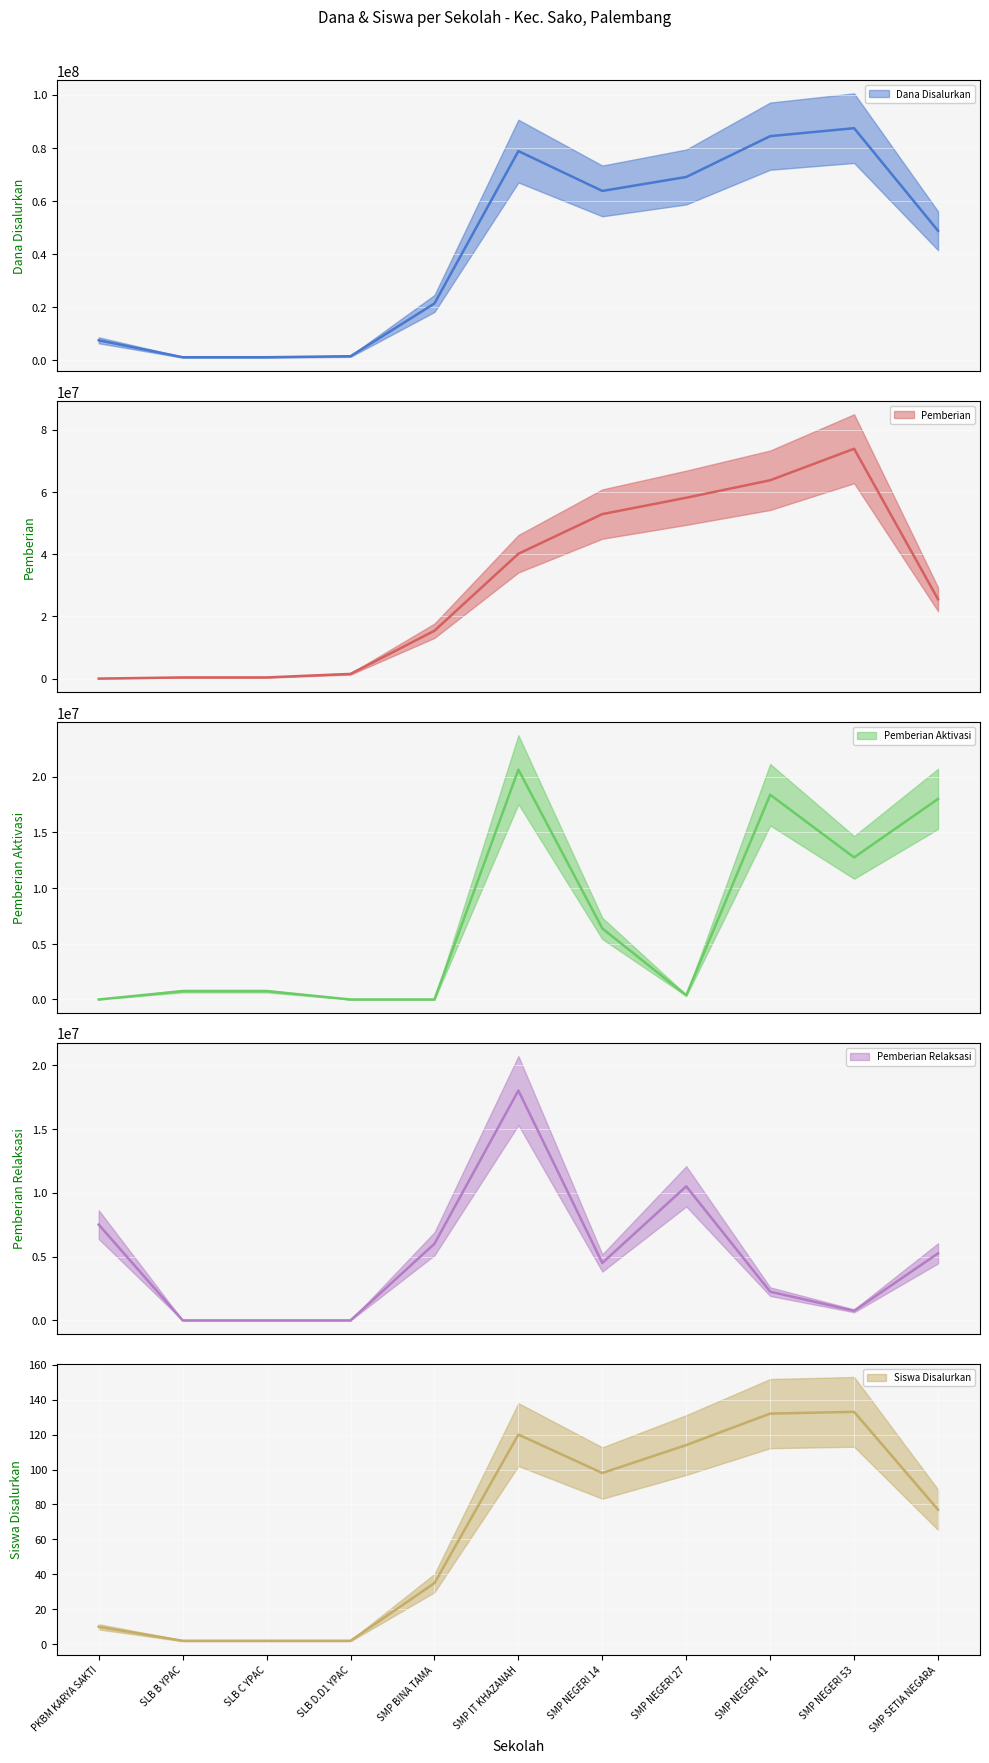

Does the chart display data point markers on the line(s)?

No